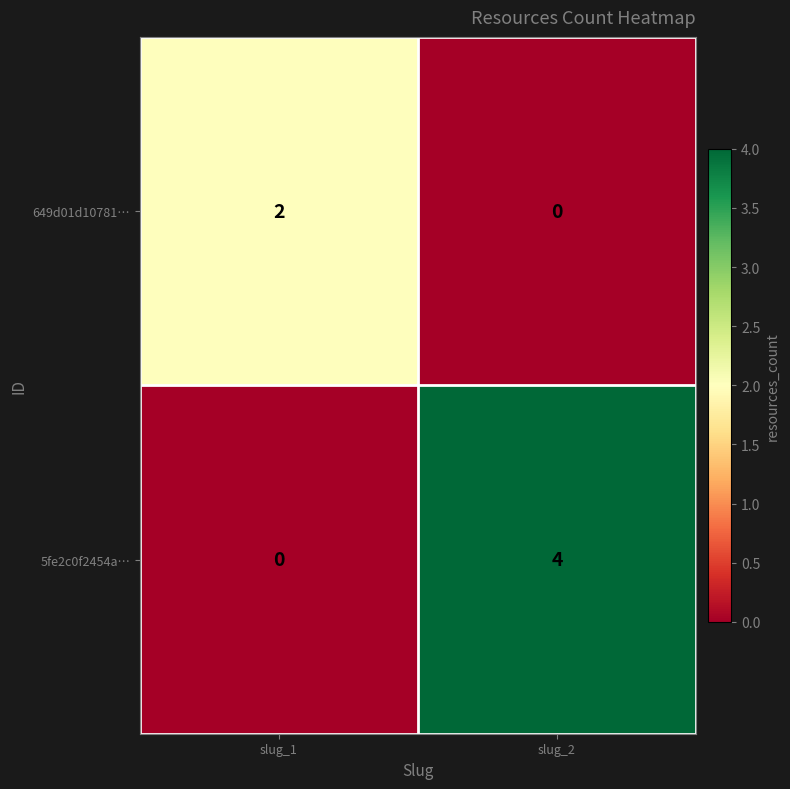

Is it true that 649d01d10781… equals 0 at slug_2?

True